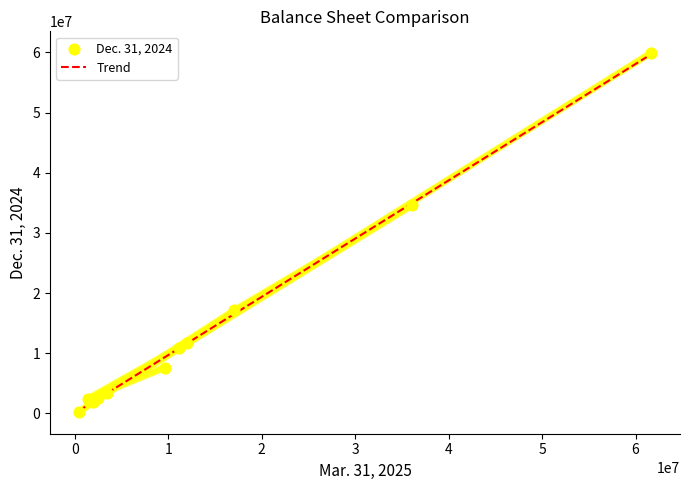

What is the total value across all series at 4?

37966444.3